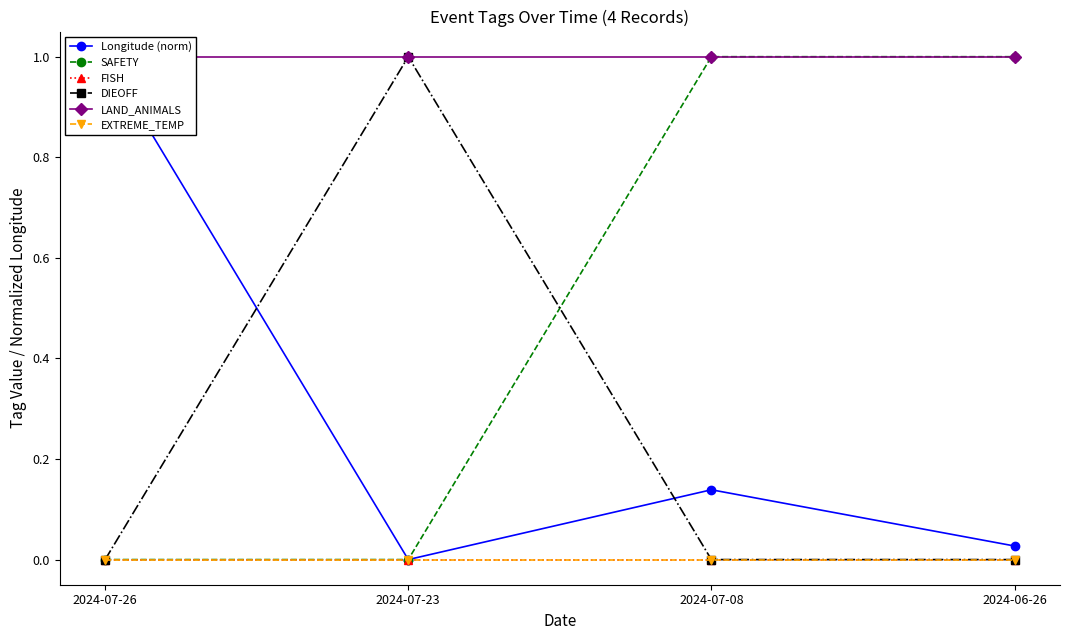

Reading left to right, list all the values displayed in this chart.

Longitude (norm): 2024-07-26=1.0	2024-07-23=0.0	2024-07-08=0.1	2024-06-26=0.0
SAFETY: 2024-07-26=0.0	2024-07-23=0.0	2024-07-08=1.0	2024-06-26=1.0
FISH: 2024-07-26=0.0	2024-07-23=0.0	2024-07-08=0.0	2024-06-26=0.0
DIEOFF: 2024-07-26=0.0	2024-07-23=1.0	2024-07-08=0.0	2024-06-26=0.0
LAND_ANIMALS: 2024-07-26=1.0	2024-07-23=1.0	2024-07-08=1.0	2024-06-26=1.0
EXTREME_TEMP: 2024-07-26=0.0	2024-07-23=0.0	2024-07-08=0.0	2024-06-26=0.0